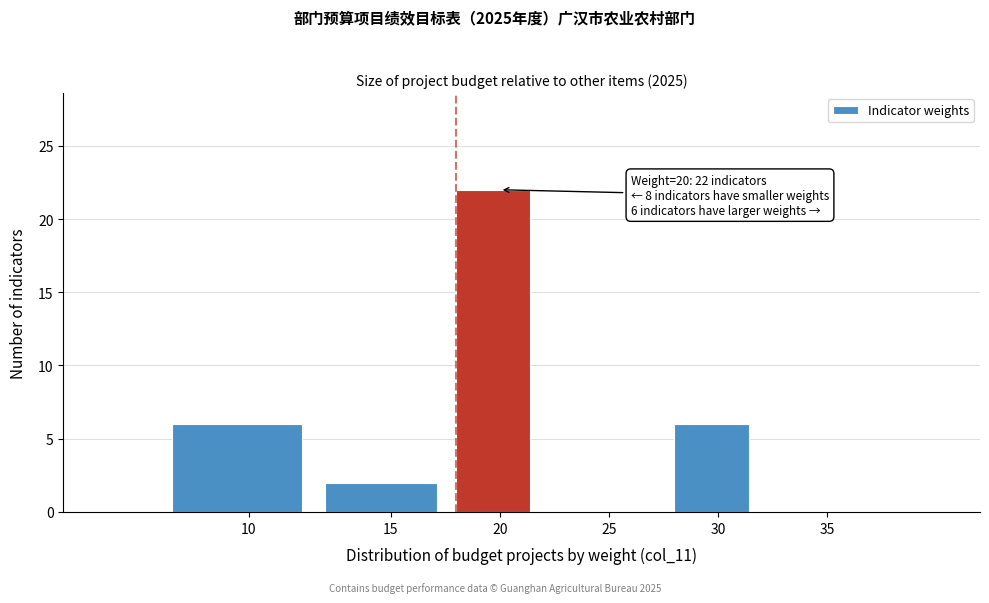

Reading left to right, extract all data points from this chart.

10=6	15=2	20=22	25=0	30=6	35=0